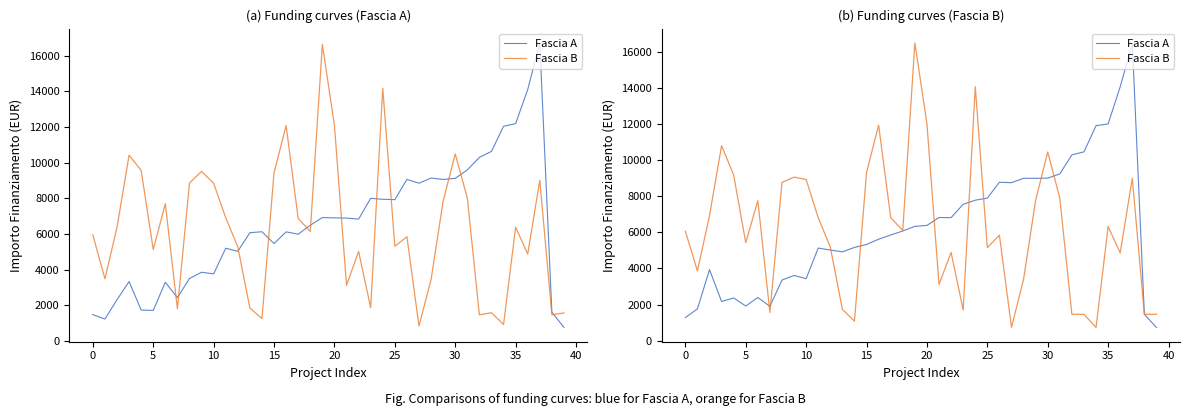

At how many categories does at least one series exceed 9014?

16